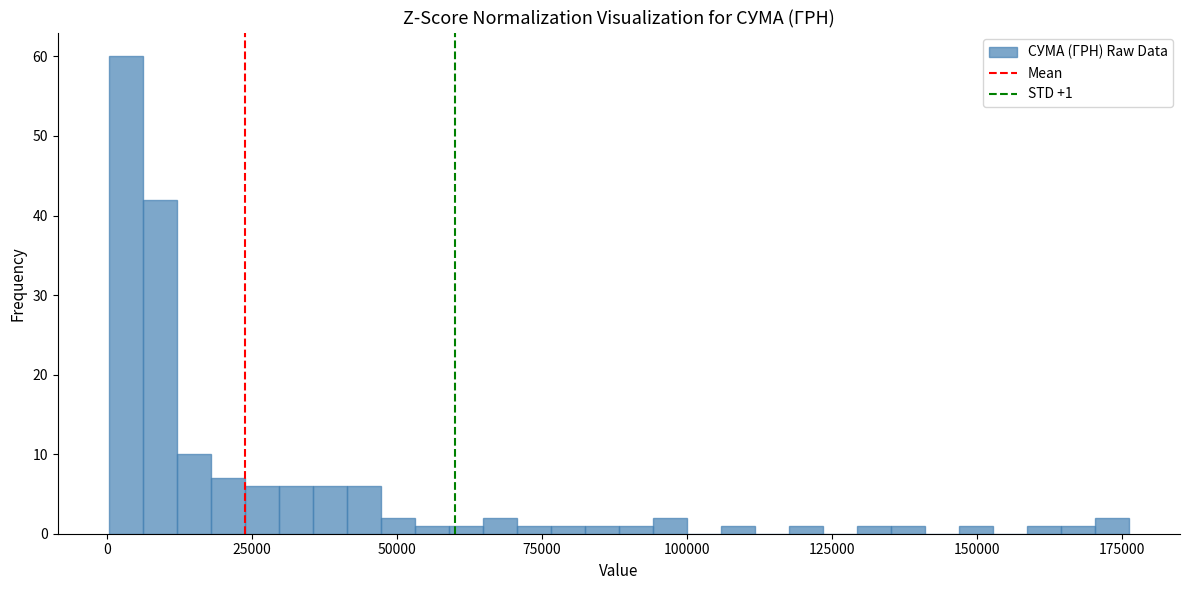

Around what value on the x-axis is the tallest bar? Give the approximate position of its centre, as read against the axis.

5000